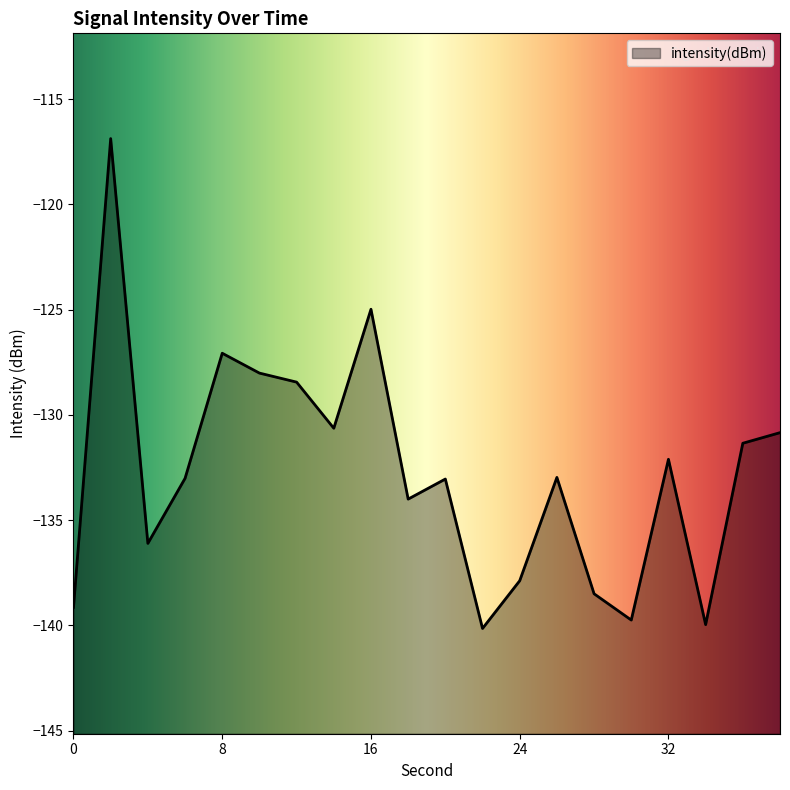

What is the minimum value shown in the chart?

-140.1